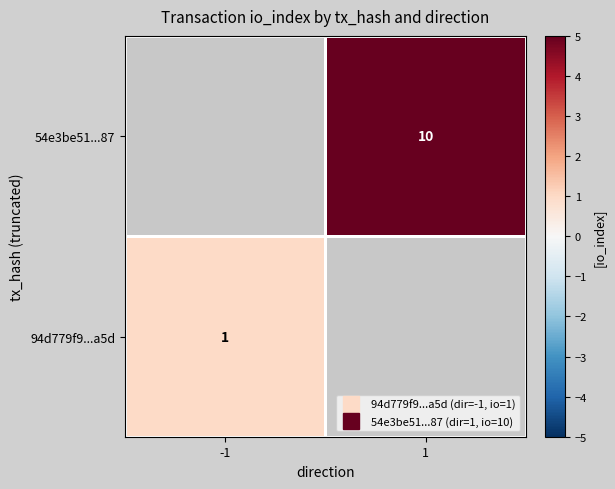

Which category has the lowest value in the 54e3be51...87 series?

-1